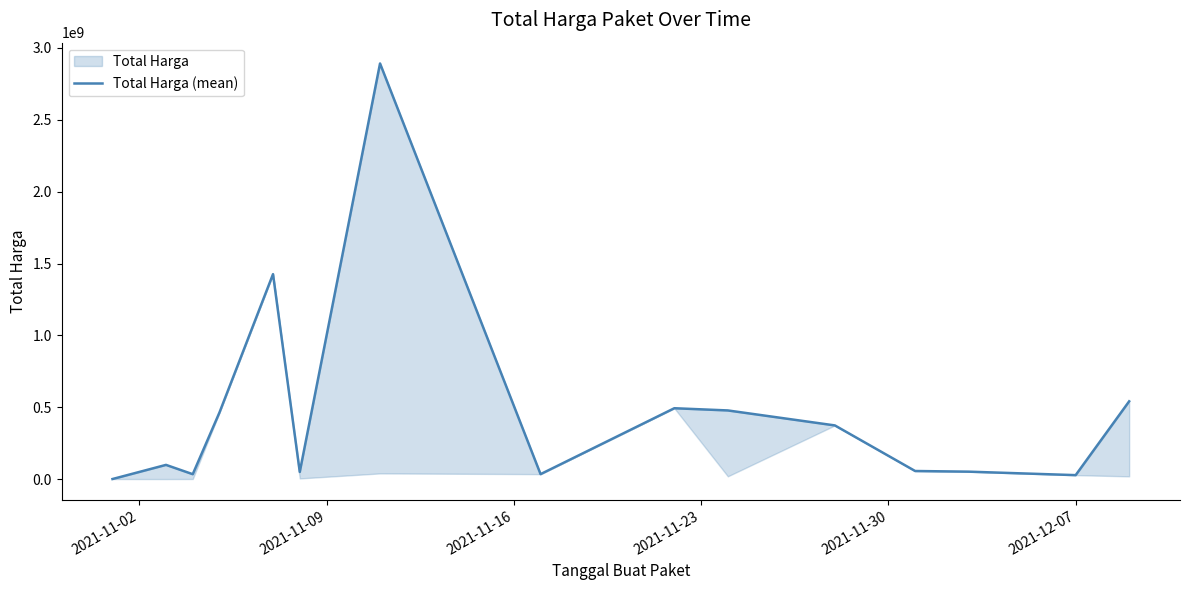

Reading left to right, transcribe all the data shown in this chart.

333600	98772570	34000000	464002100	1425867900	49730040	2892122000	34292000	493000000	477600000	373404000	56152800	51601000	27412000	541071000